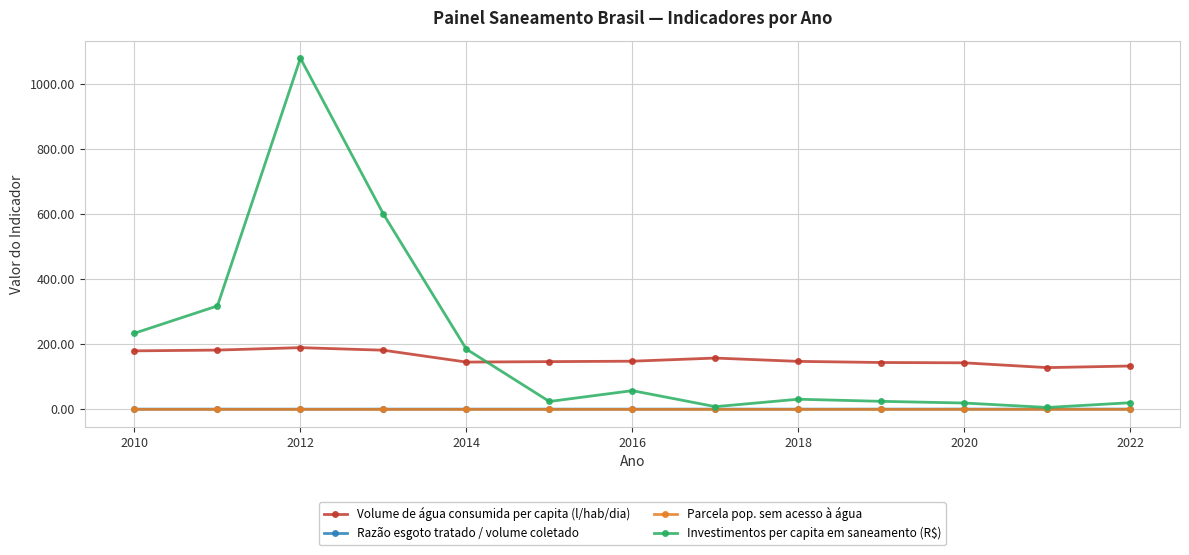

True or false: Volume de água consumida per capita (l/hab/dia) and Investimentos per capita em saneamento (R$) cross at least once.

True